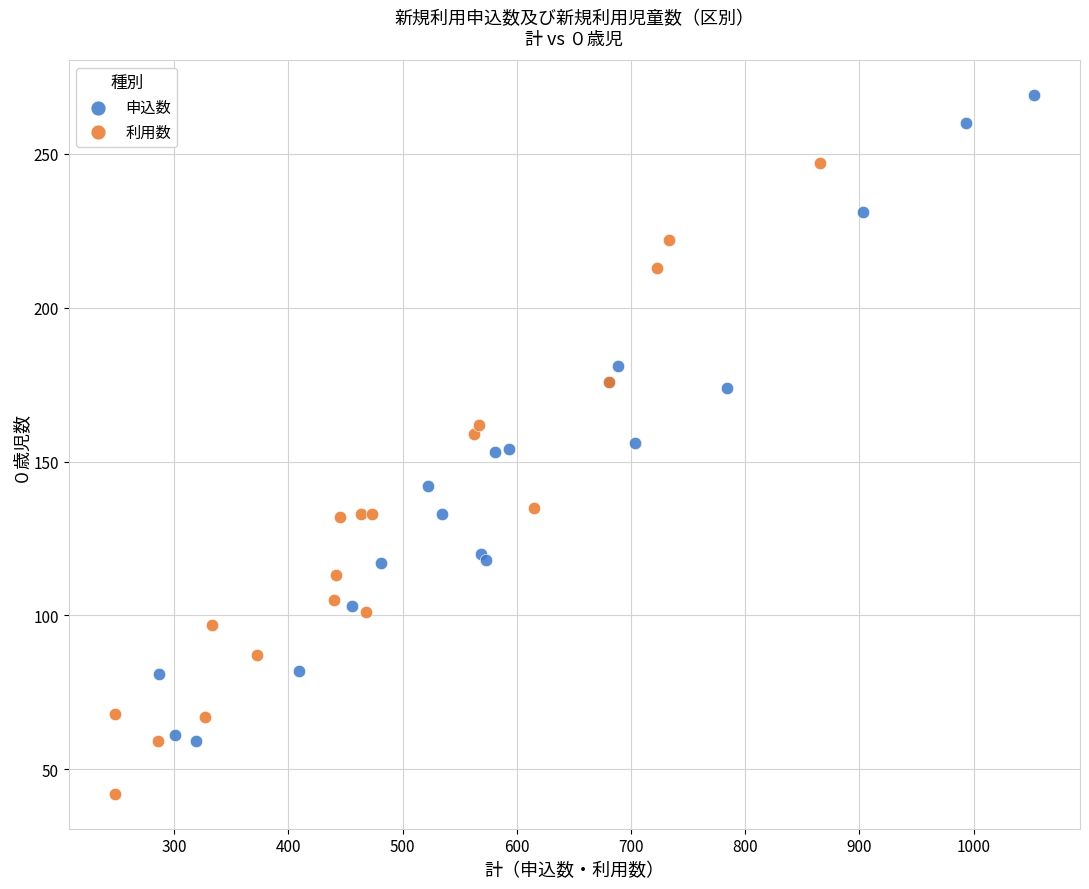

Which series has the largest Y range (max minus min)?

申込数